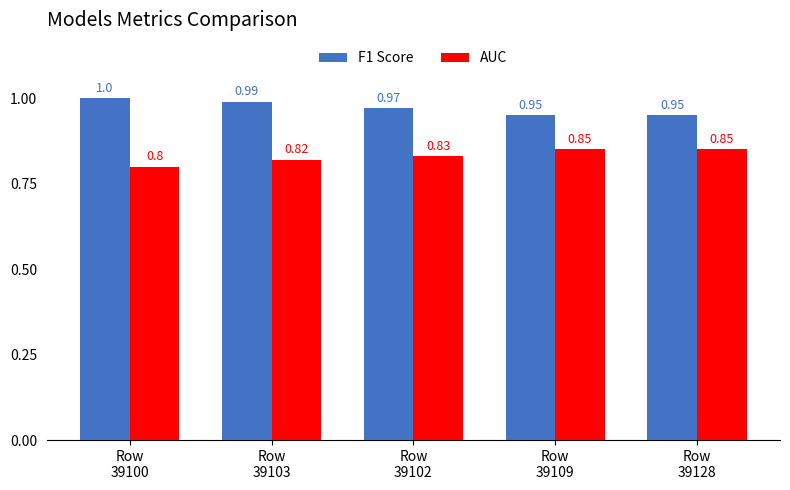

Which series has the largest total across all categories?

F1 Score